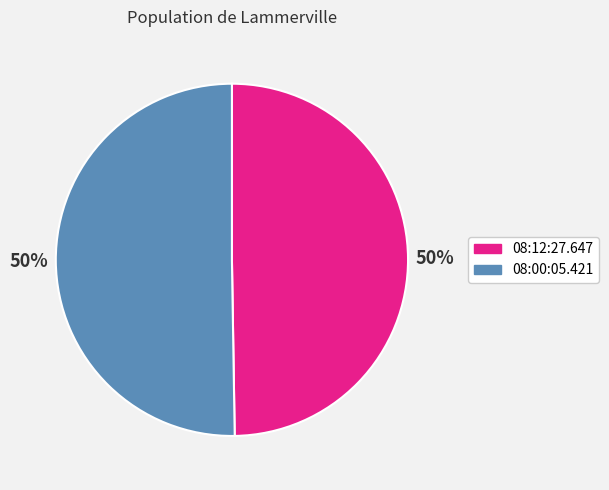

To the nearest percent, what is the average slice percentage?

50%